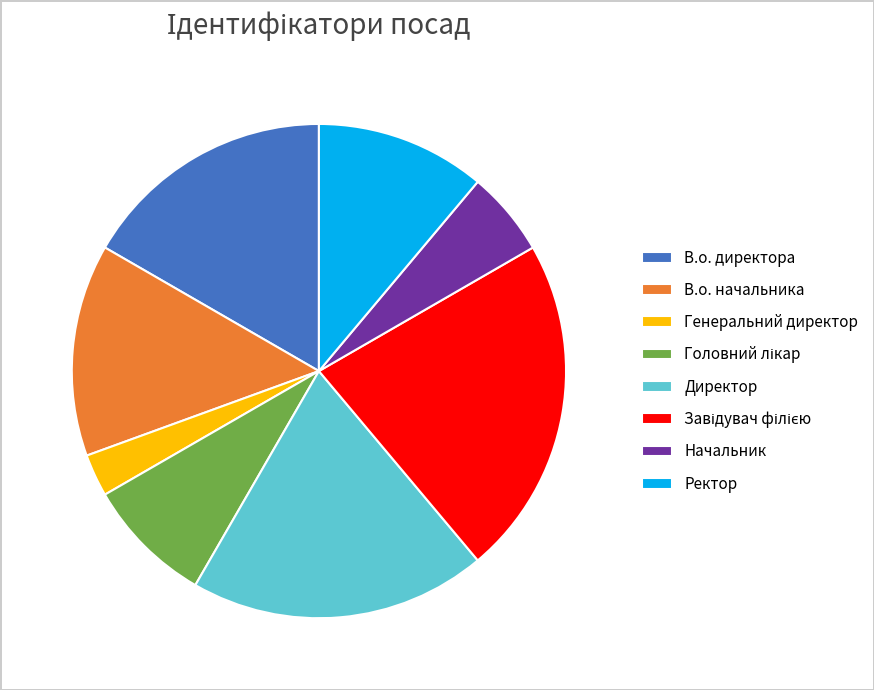

Do Начальник and Генеральний директор together represent more than half of the pie?

No